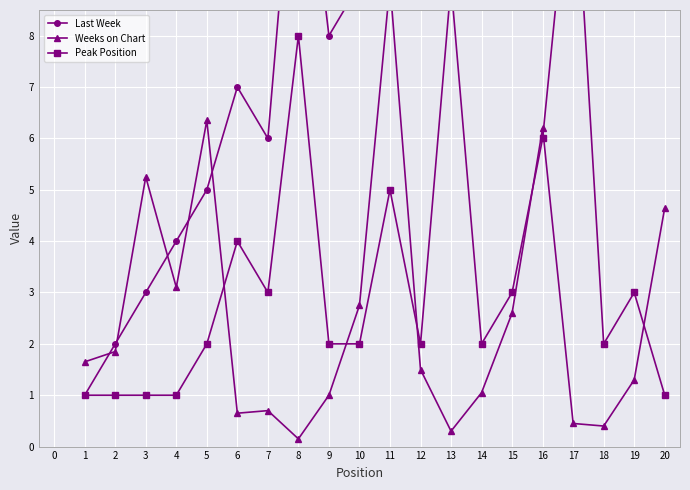

What is the total value across all series at 20?

26.6